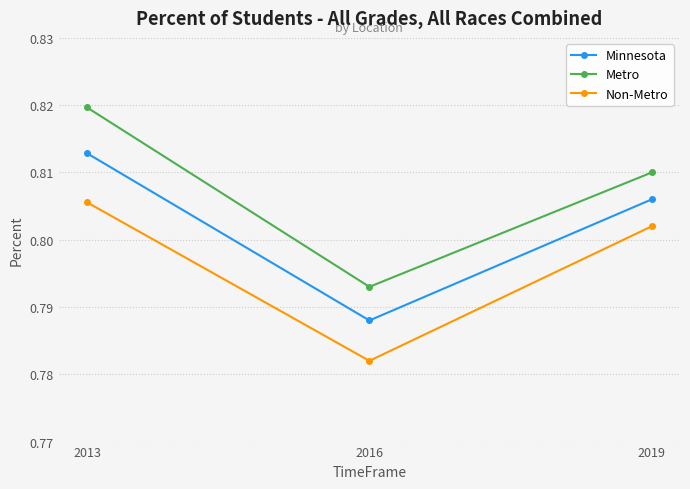

How many distinct data groups are displayed?

3